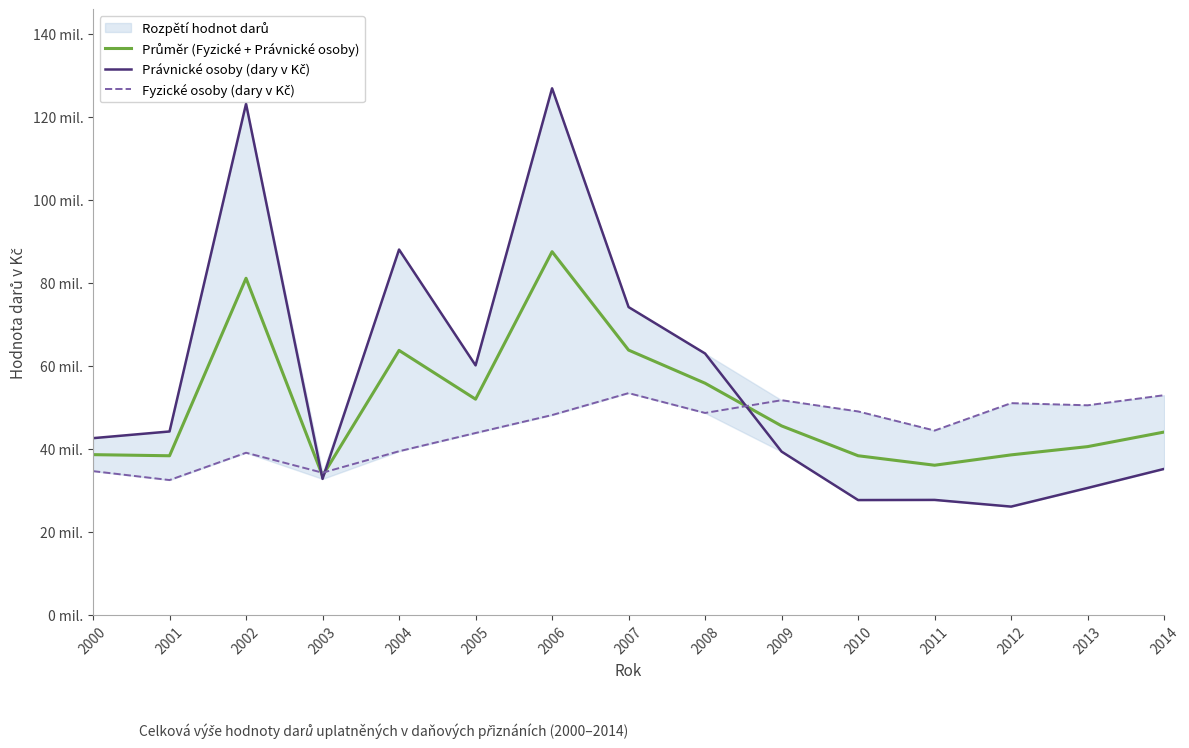

Is this an area chart (filled region under the line)?

No